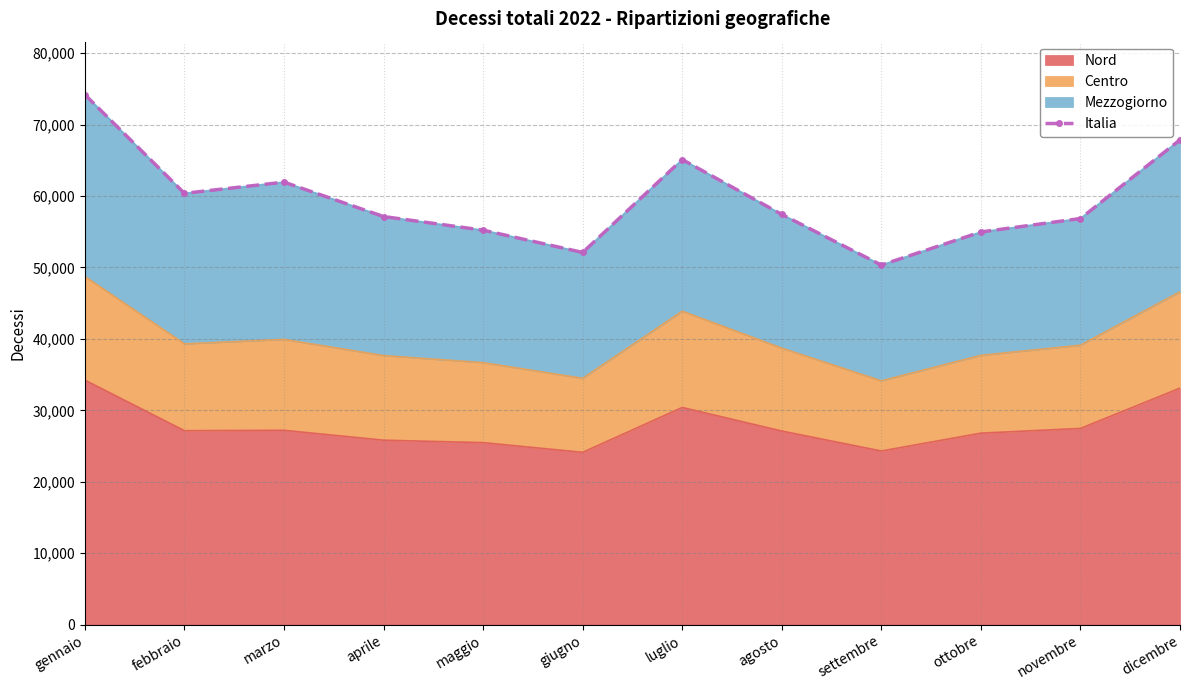

Between marzo and febbraio, which is larger?

marzo